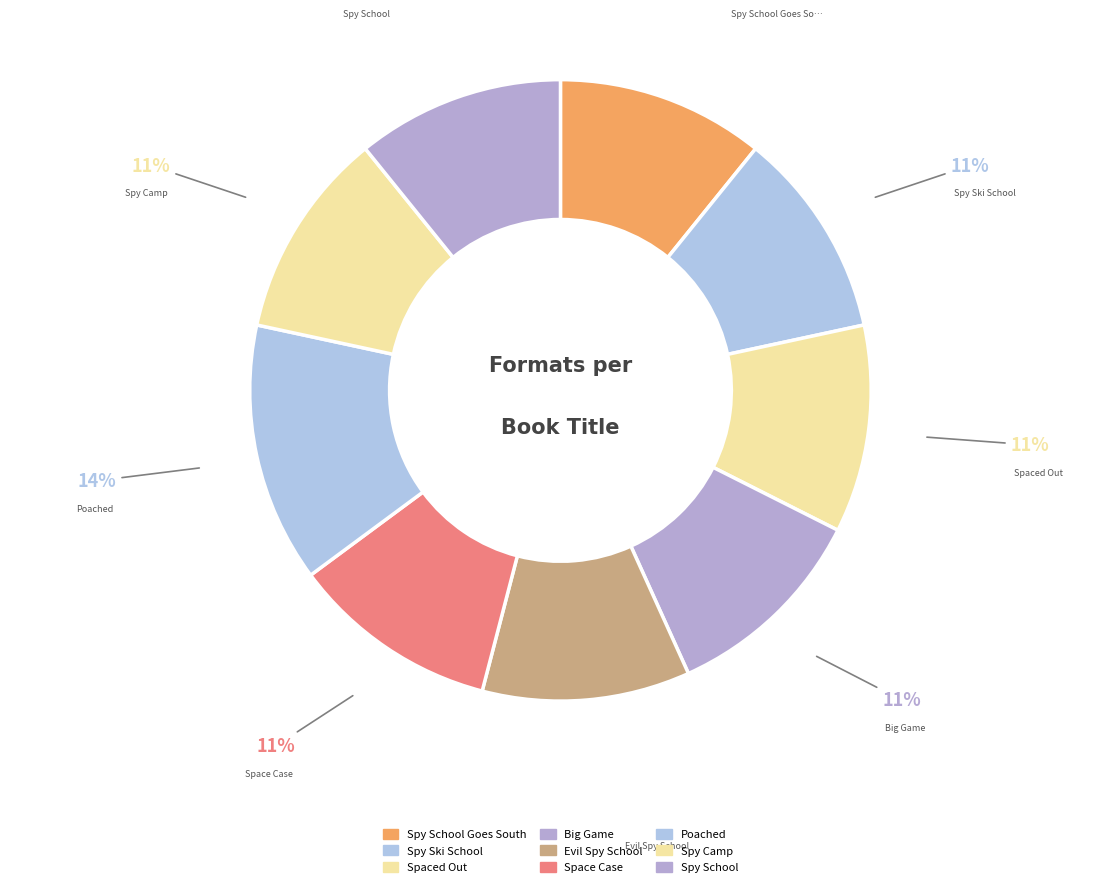

Count the number of slices in the pie.

9